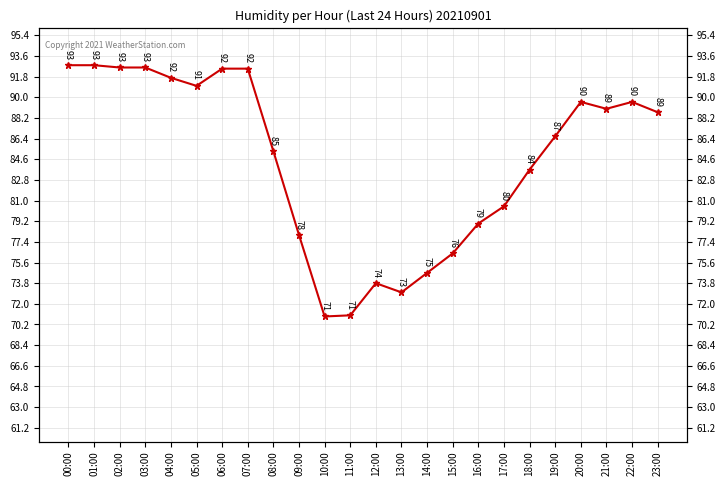

What is the label of the 4th point from the left?

03:00